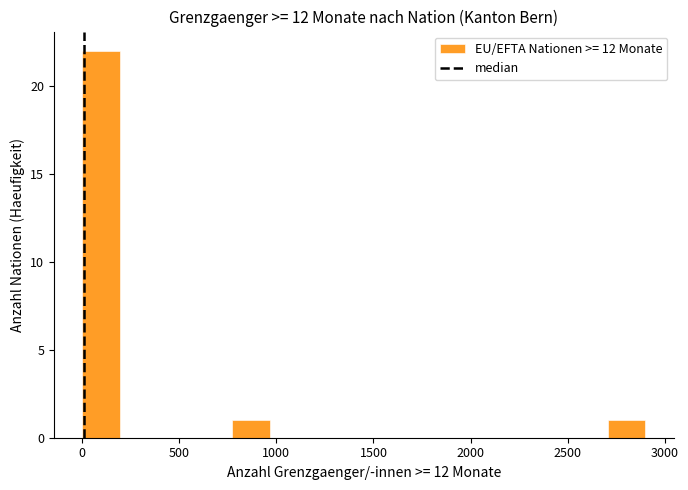

Around what value on the x-axis is the tallest bar? Give the approximate position of its centre, as read against the axis.

100